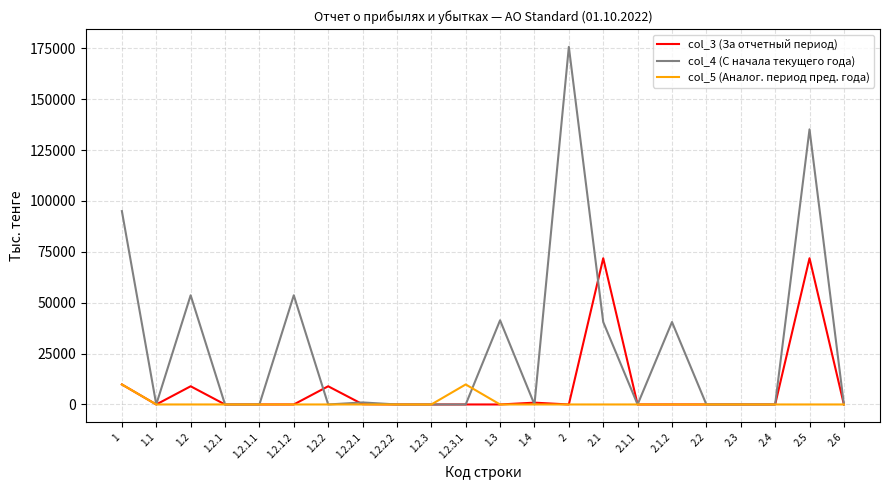

What is the maximum value for col_3 (За отчетный период)?

71841